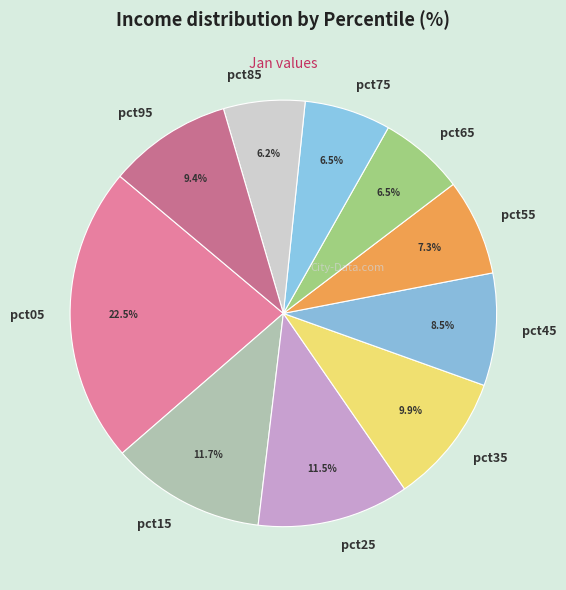

What percentage is NOT represented by pct25?

88.5%